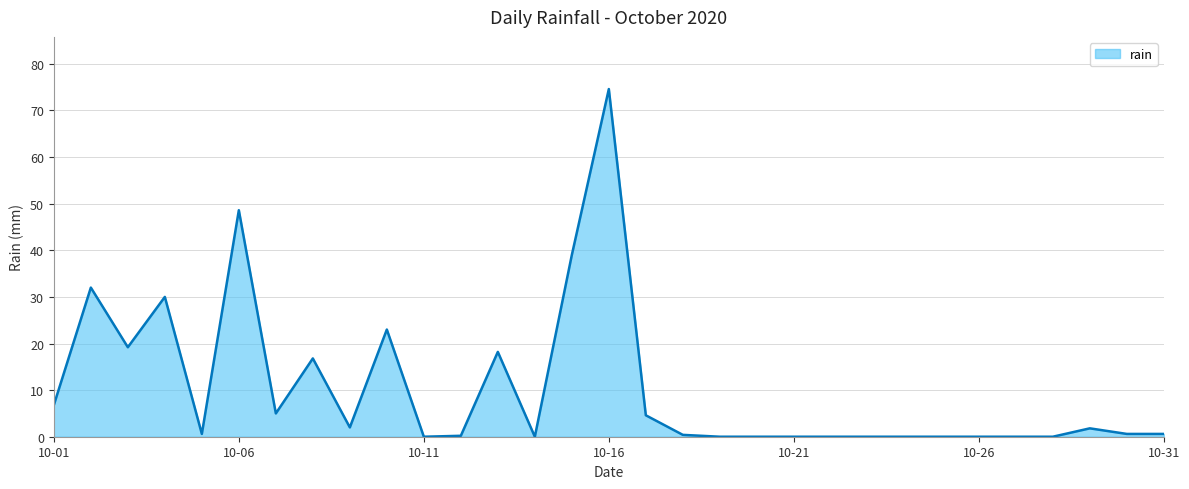

What is the greatest value displayed?

74.6